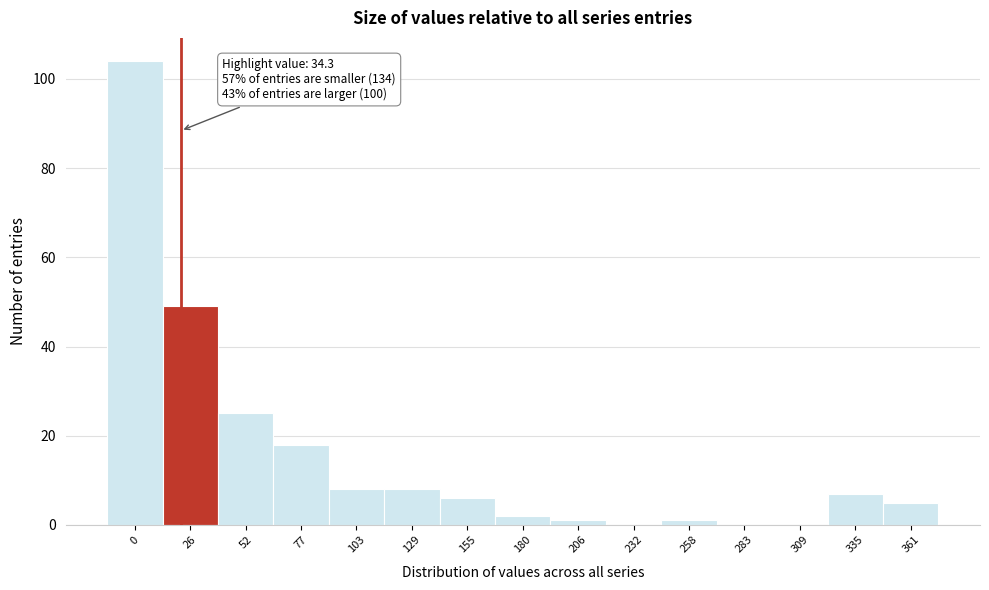

Reading left to right, transcribe all the data shown in this chart.

0=104	26=49	52=25	77=18	103=8	129=8	155=6	180=2	206=1	232=0	258=1	283=0	309=0	335=7	361=5